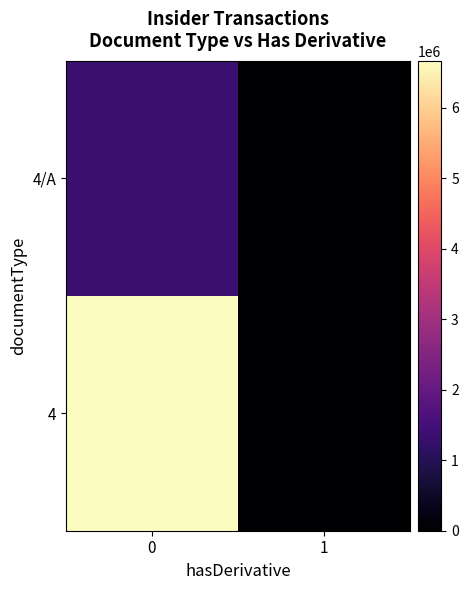

List the series in order of their overall mean, lowest first.

4/A, 4